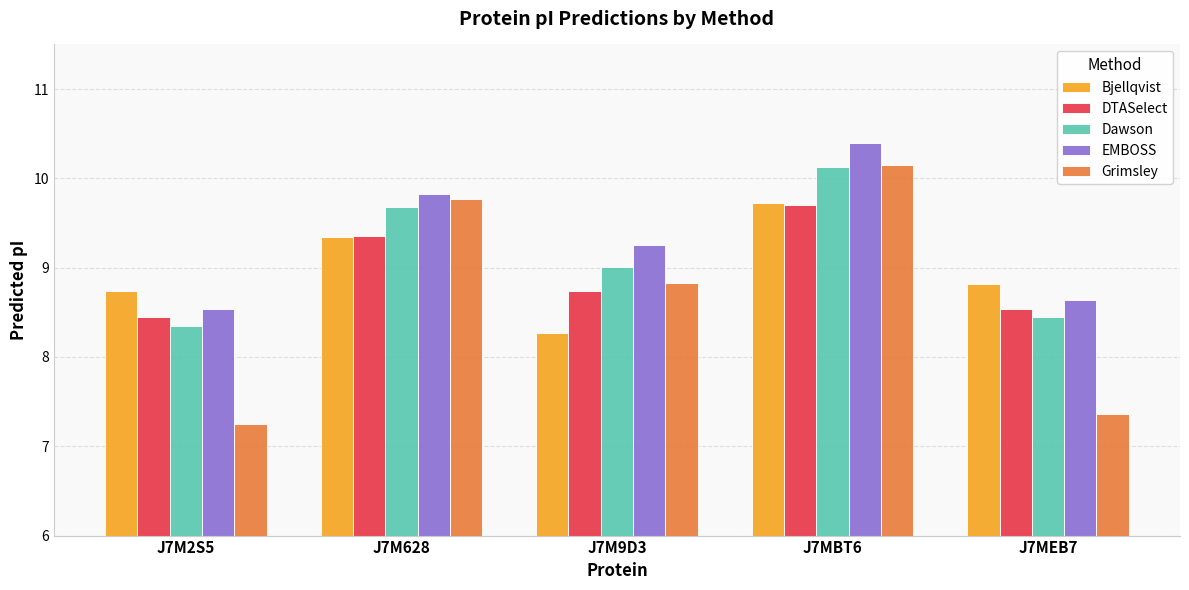

Which series has the widest spread of values?

Grimsley